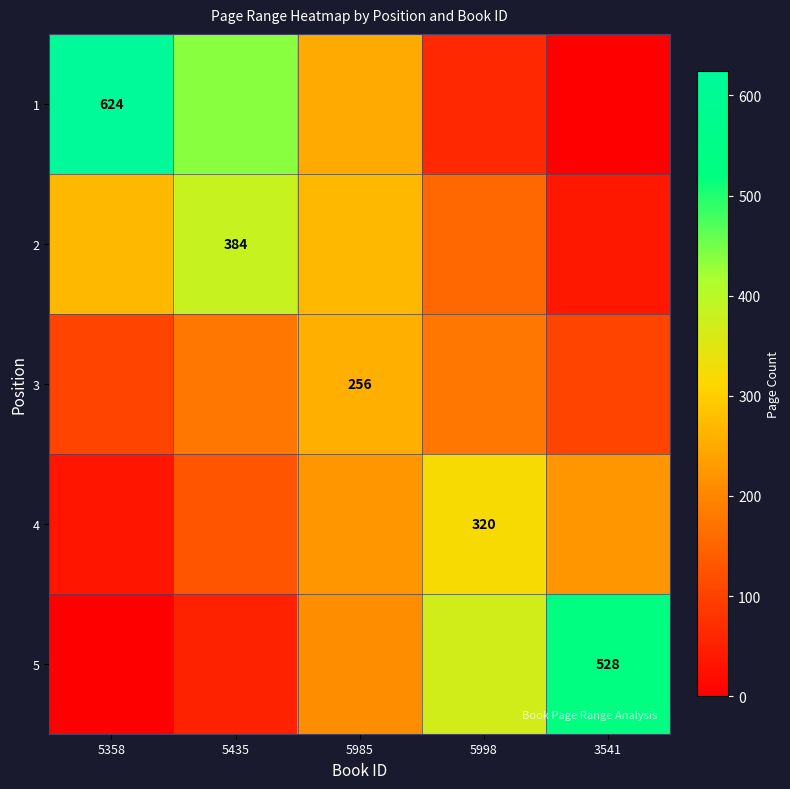

List the labels in order of 3 value, largest first.

5985, 5435, 5998, 5358, 3541